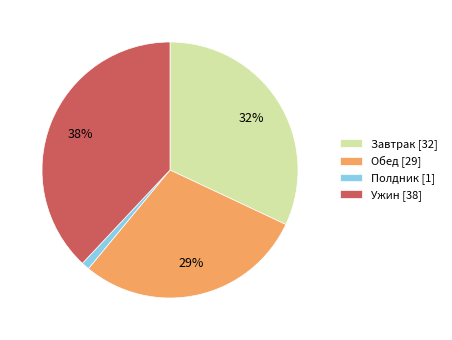

Does any single category account for the majority?

No